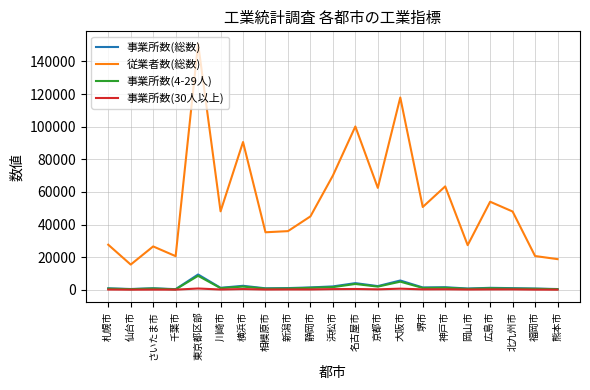

Is it true that 従業者数(総数) equals 57762 at 相模原市?

False